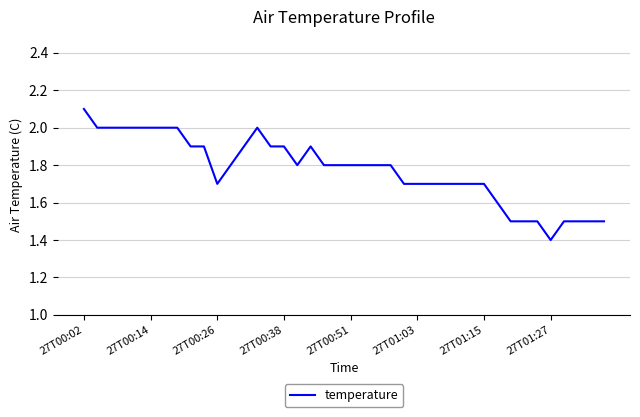

Does the chart display data point markers on the line(s)?

No